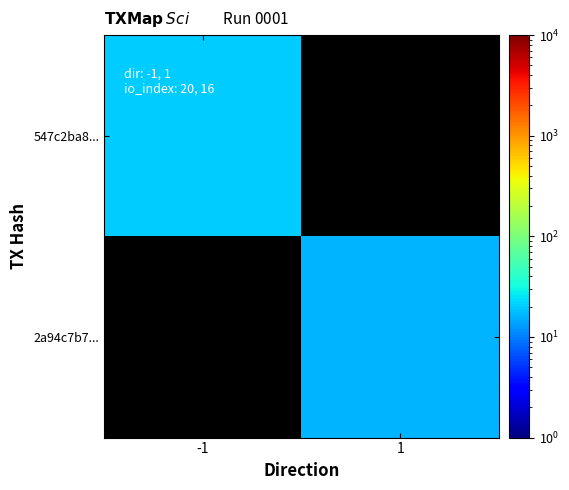

Read the 547c2ba8... value at -1.

20.0